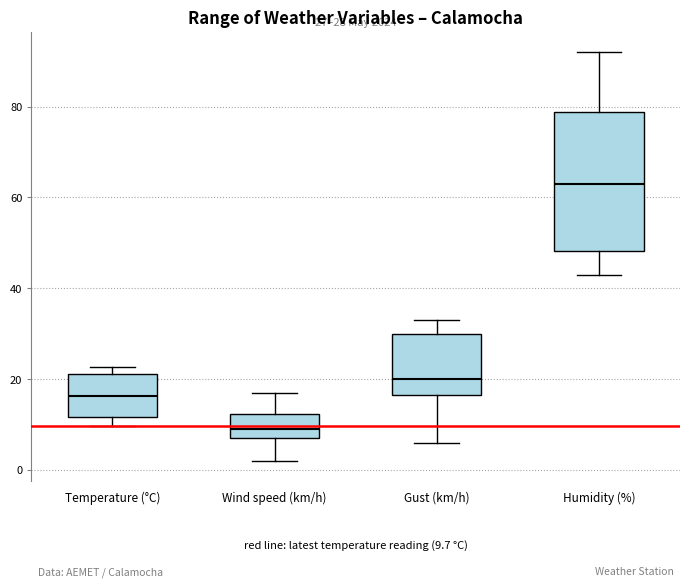

Which box has the lowest median line?

Wind speed (km/h)